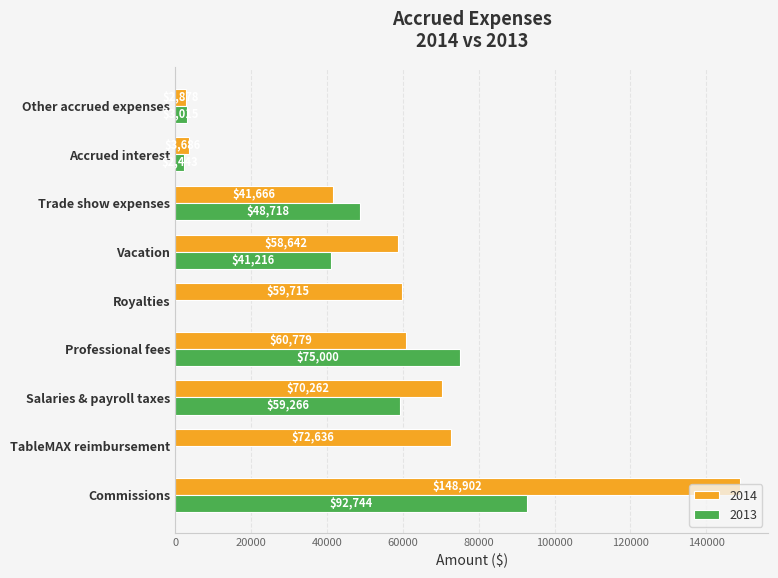

What is the difference between the 2013 values at Vacation and Accrued interest?

38773